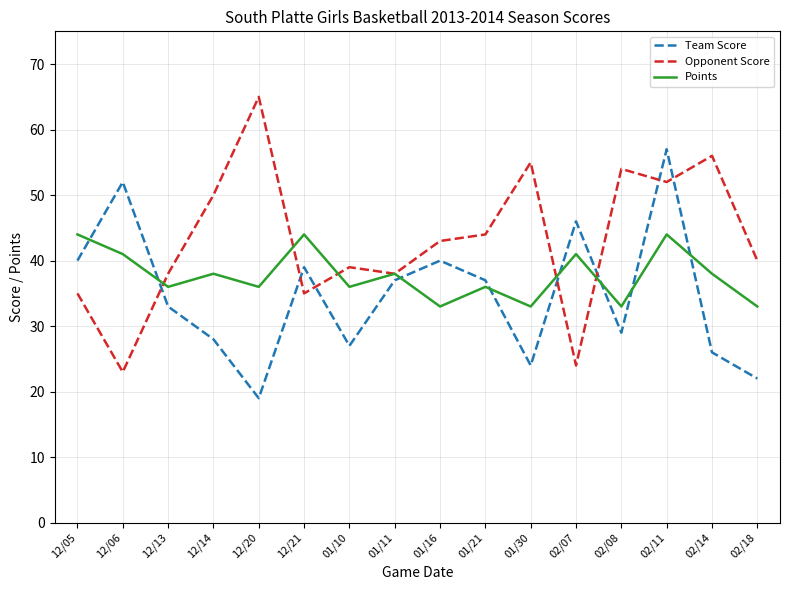

What is the maximum value shown in the chart?

65